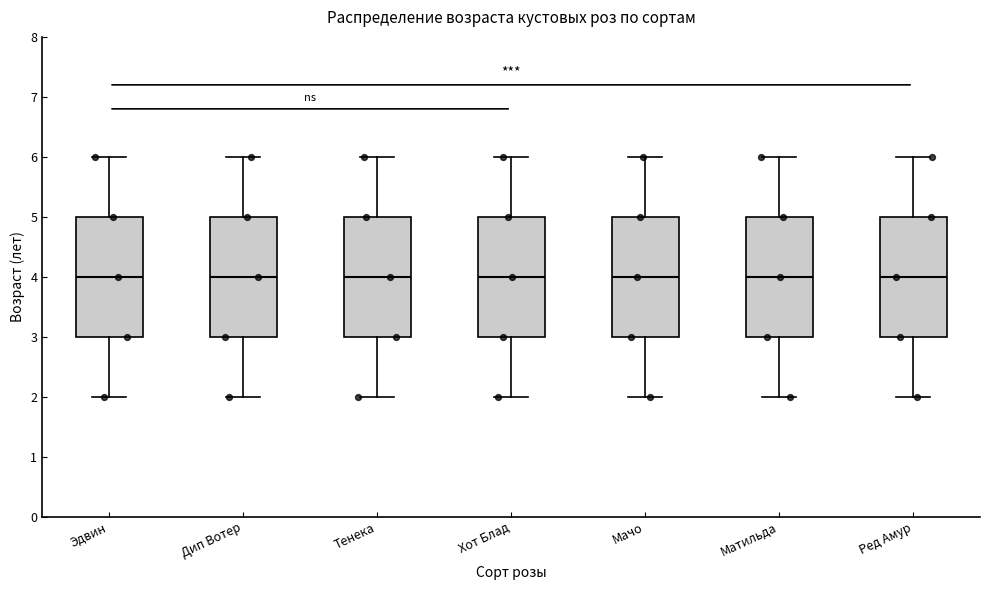

Reading left to right, read every box against the y-axis: the position of its median line, the range the box covers, and the ends of its whiskers. The values are not printed on the chart, so give them approximately, as read against the axis.

Эдвин: median 4, box 3 to 5, whiskers 2 to 6
Дип Вотер: median 4, box 3 to 5, whiskers 2 to 6
Тенека: median 4, box 3 to 5, whiskers 2 to 6
Хот Блад: median 4, box 3 to 5, whiskers 2 to 6
Мачо: median 4, box 3 to 5, whiskers 2 to 6
Матильда: median 4, box 3 to 5, whiskers 2 to 6
Ред Амур: median 4, box 3 to 5, whiskers 2 to 6